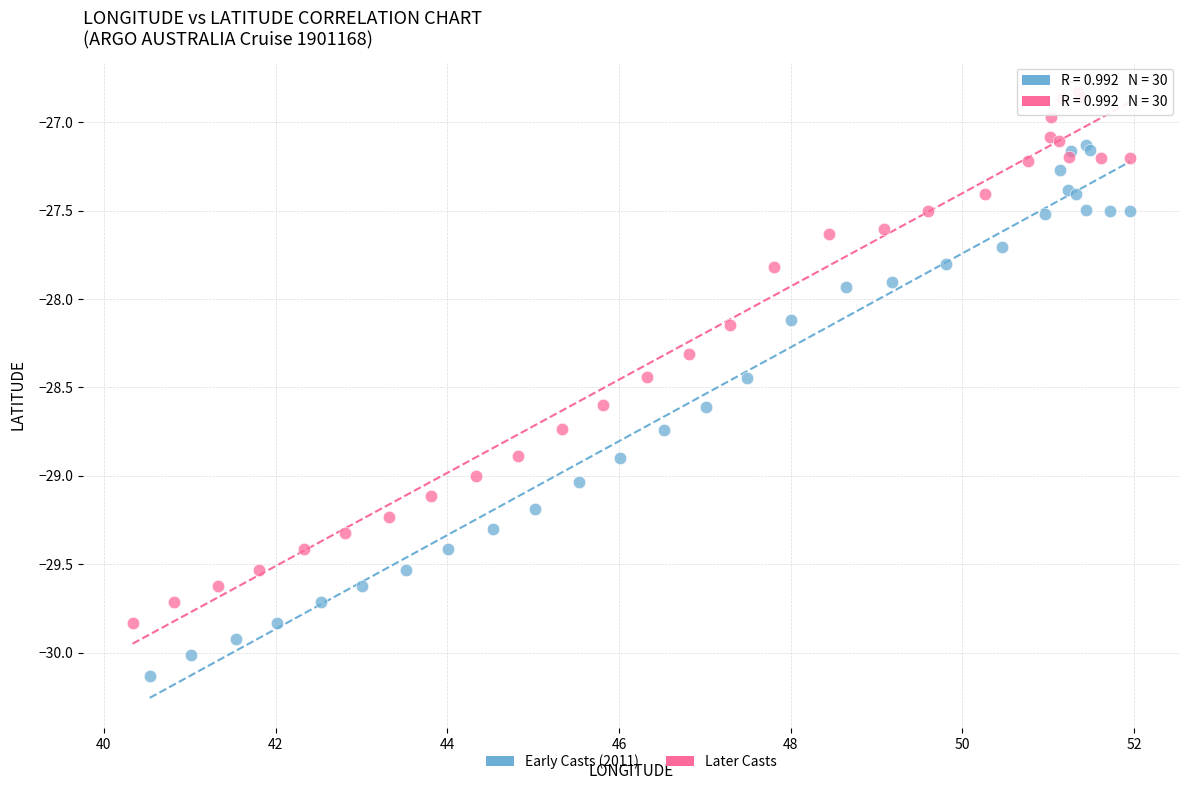

Which series reaches the minimum Y coordinate?

Early Casts (2011)